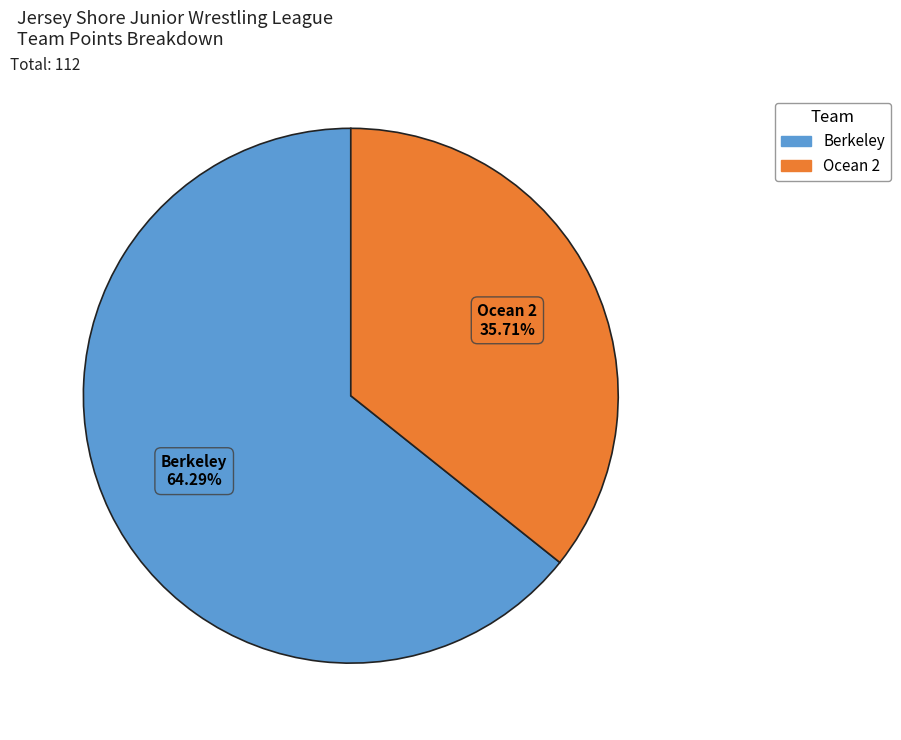

How many slices are in this pie chart?

2